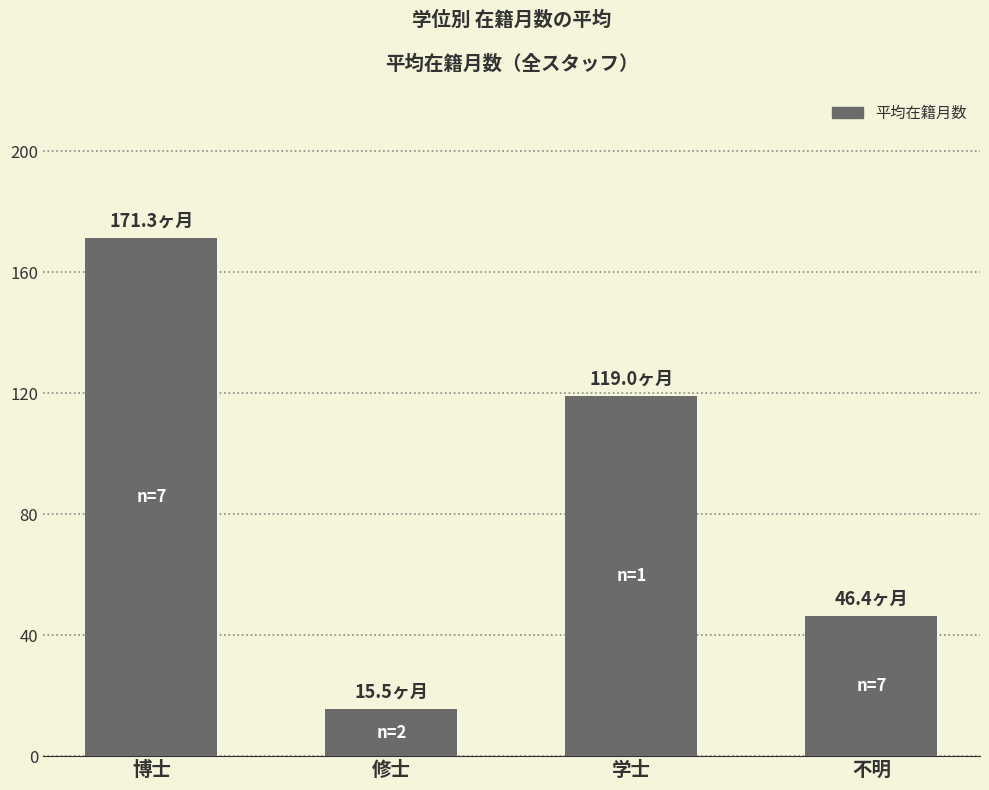

Reading right to left, transcribe all the data shown in this chart.

46.4	119.0	15.5	171.3